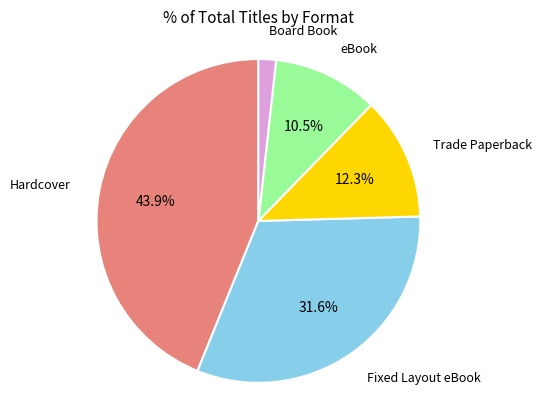

Which category has the biggest portion of the pie?

Hardcover